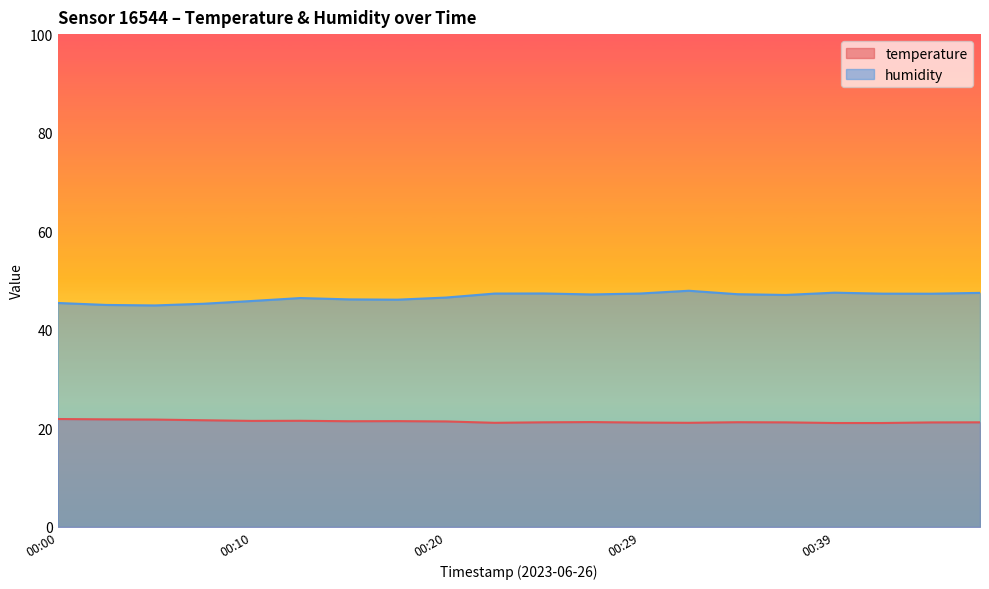

What are all the series names shown in the legend?

temperature, humidity